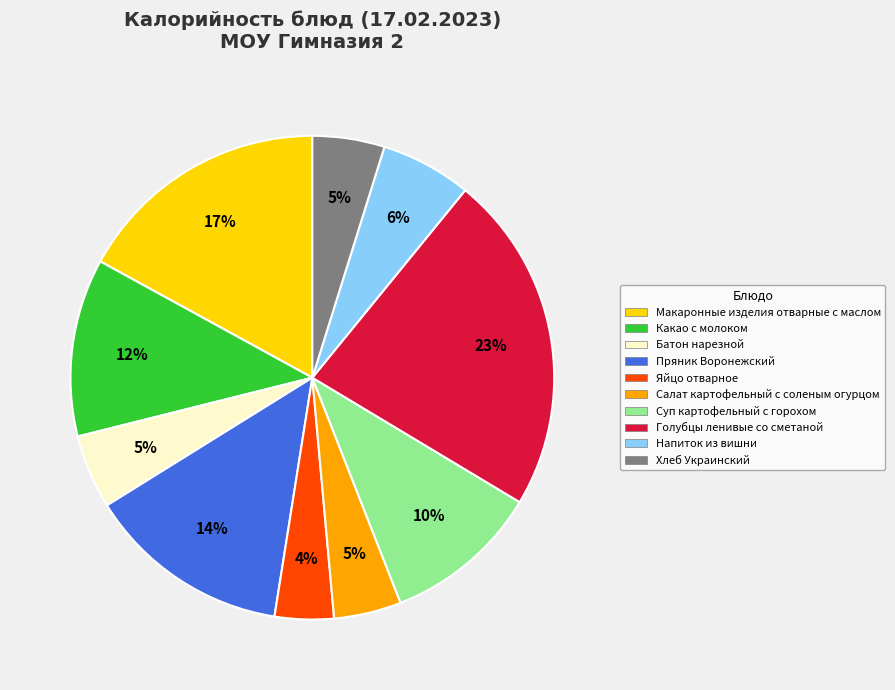

Which has a higher value, Какао с молоком or Салат картофельный с соленым огурцом?

Какао с молоком